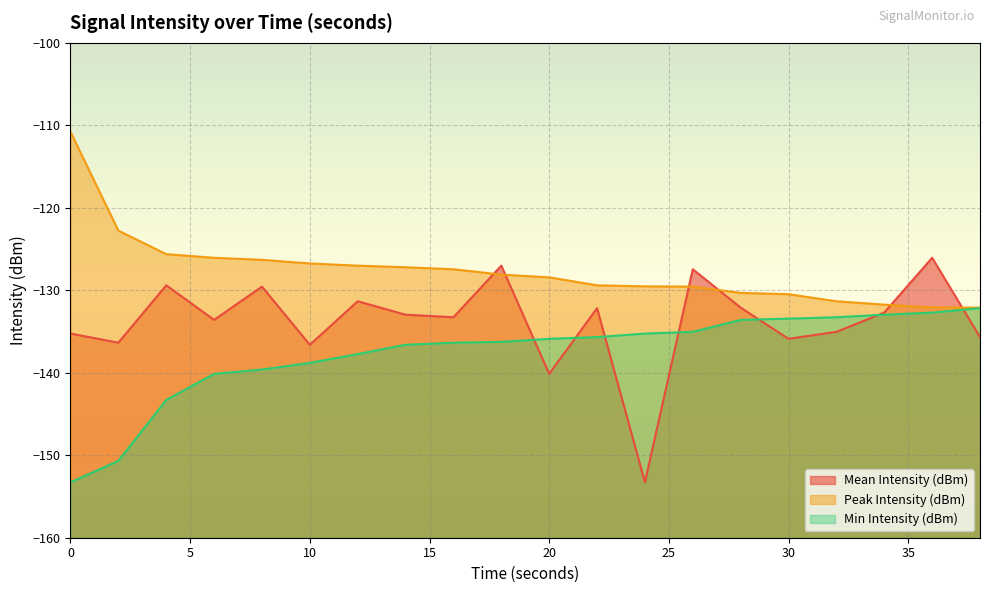

What is the value of the Peak Intensity (dBm) point at the 5th from the left?

-126.3